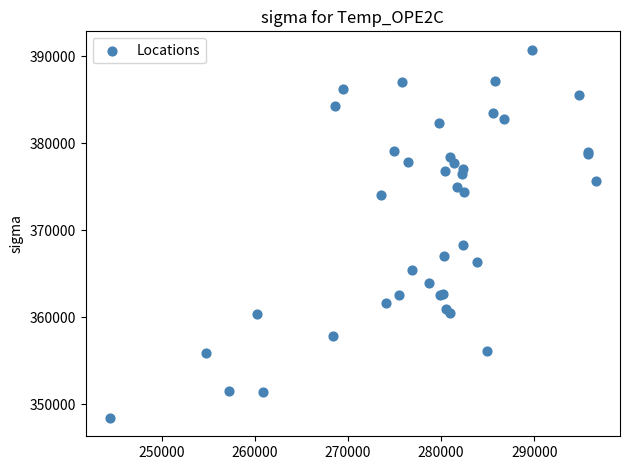

What Y value in the scatter plot is closest to 369582?

368267